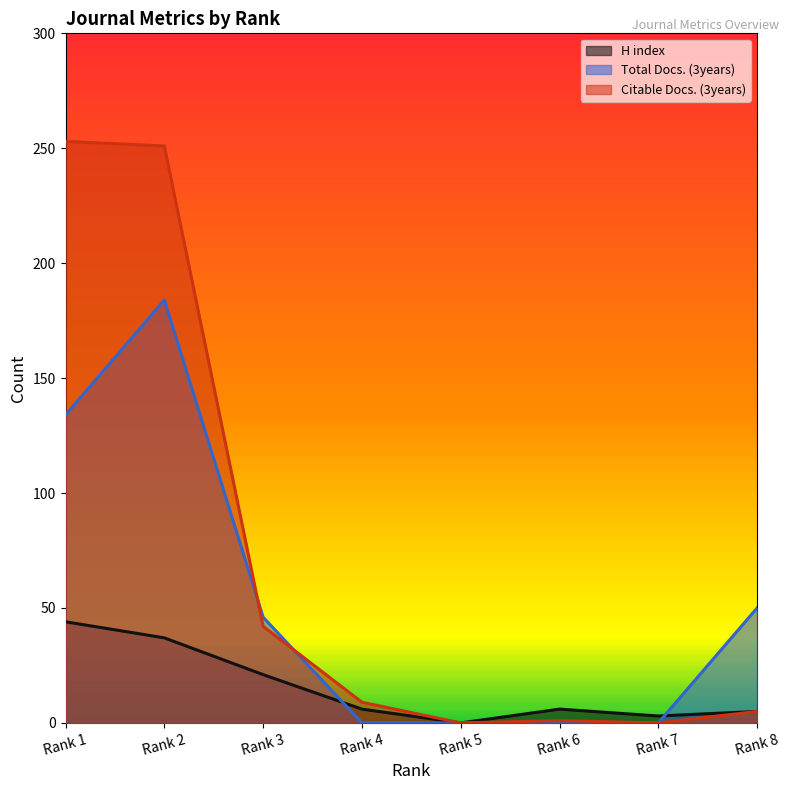

How many times do Citable Docs. (3years) and Total Docs. (3years) cross each other?

2